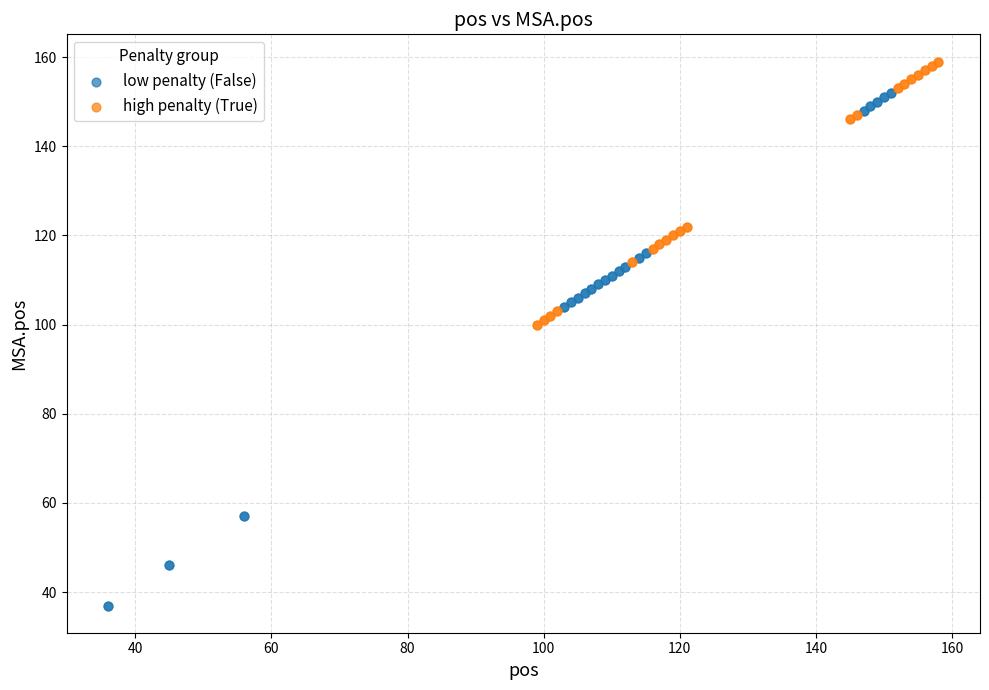

Which series contains the lowest Y value?

low penalty (False)